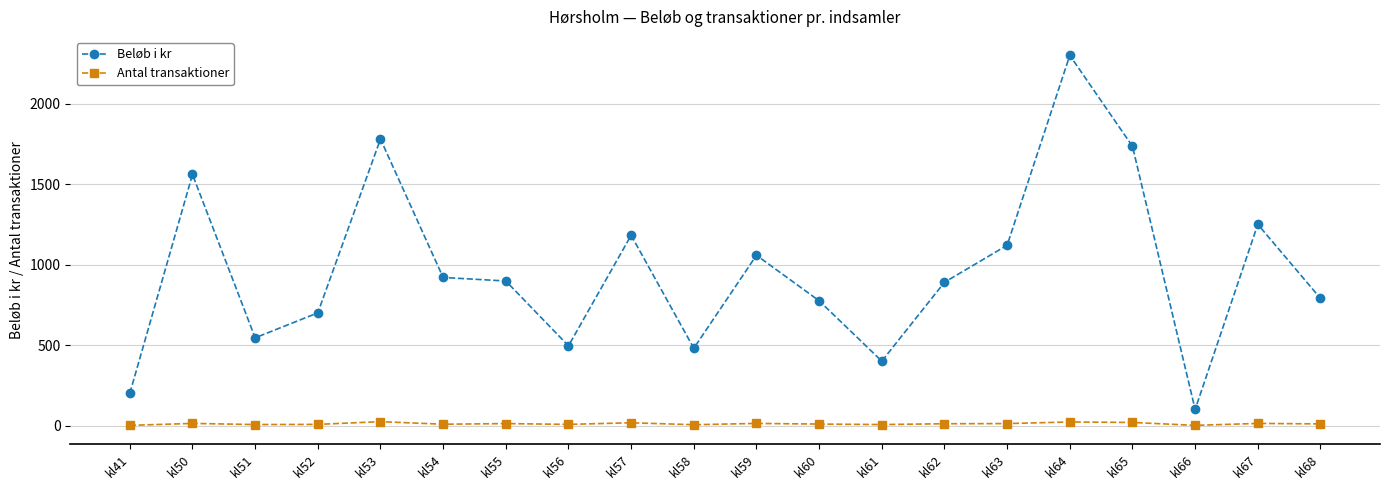

What is the sum of the Antal transaktioner values at kl64 and kl61?

28